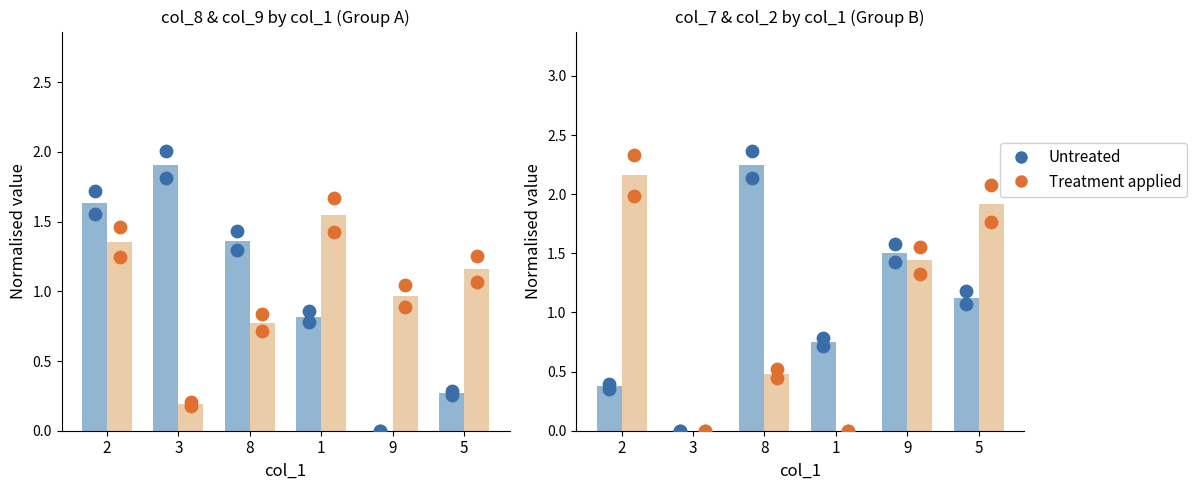

Which series contains the lowest Y value?

col_8